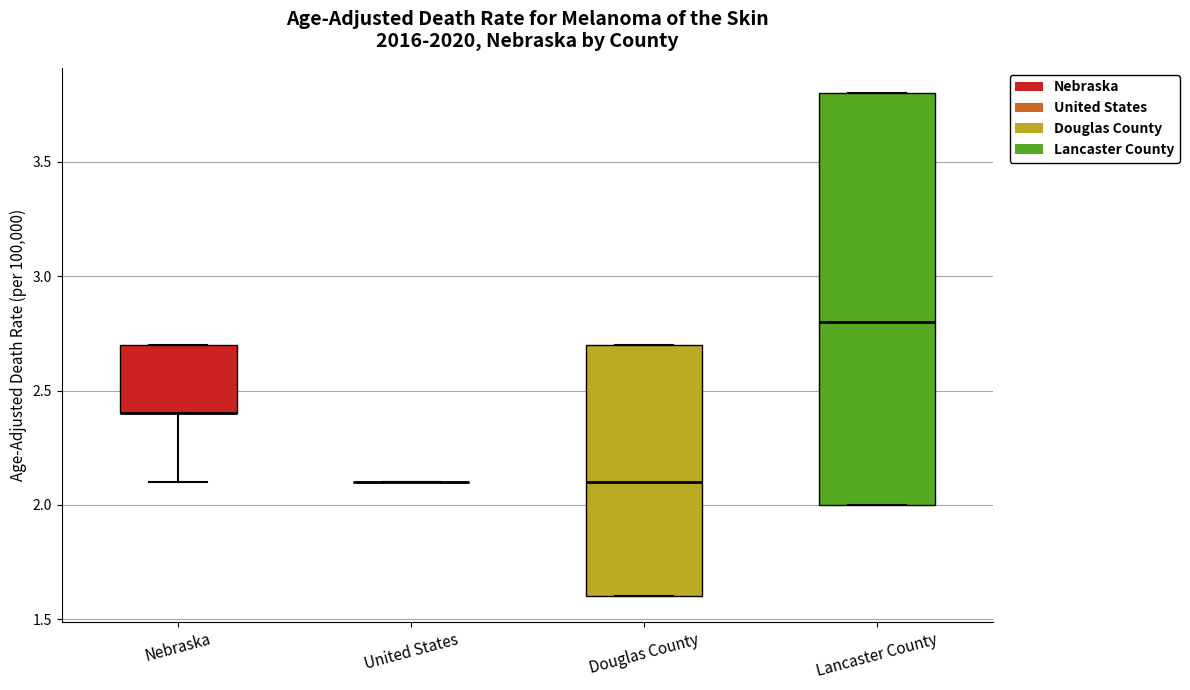

Where is the lower edge of the box for Douglas County on the y-axis? The values are not printed on the chart, so give them approximately, as read against the axis.

1.6